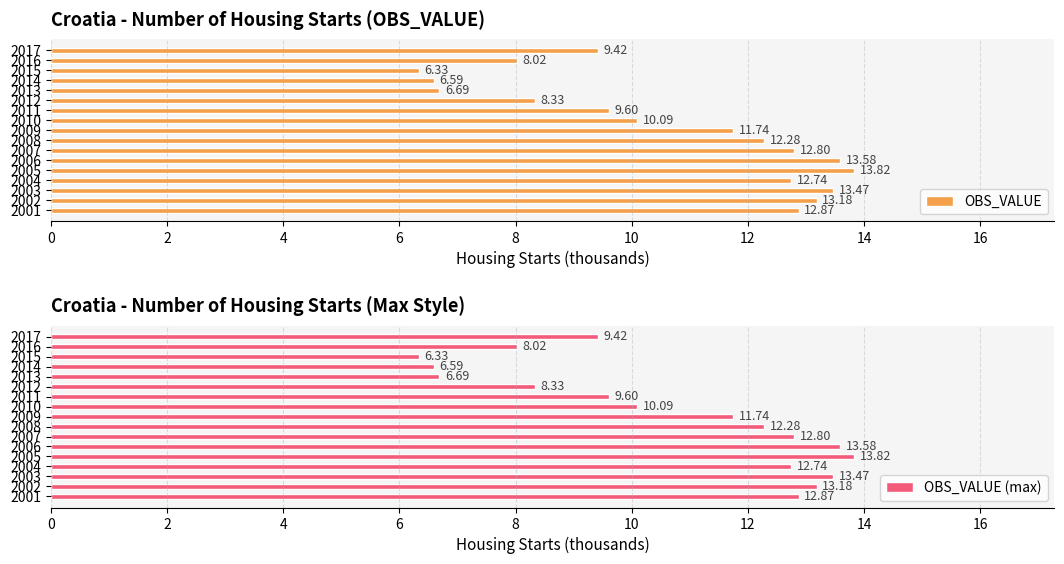

What is the difference between the maximum and minimum values in the OBS_VALUE series?

7.5